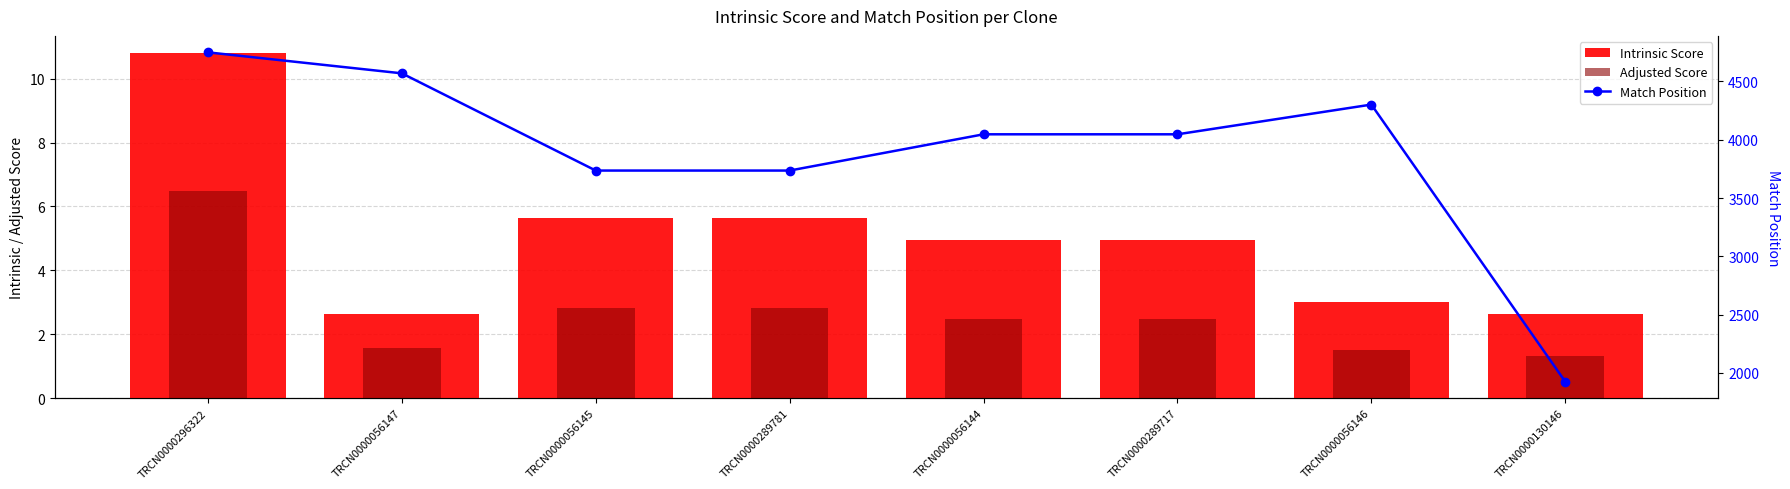

Is it true that Match Position equals 3736.0 at TRCN0000289781?

True